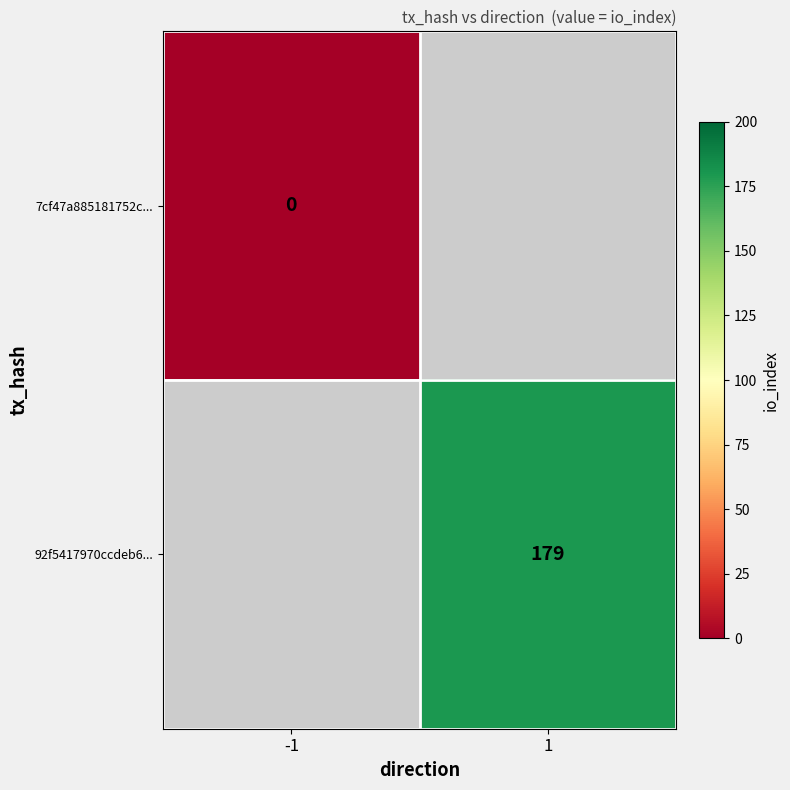

The 92f5417970ccdeb6... series shows 108 at 1. True or false?

False